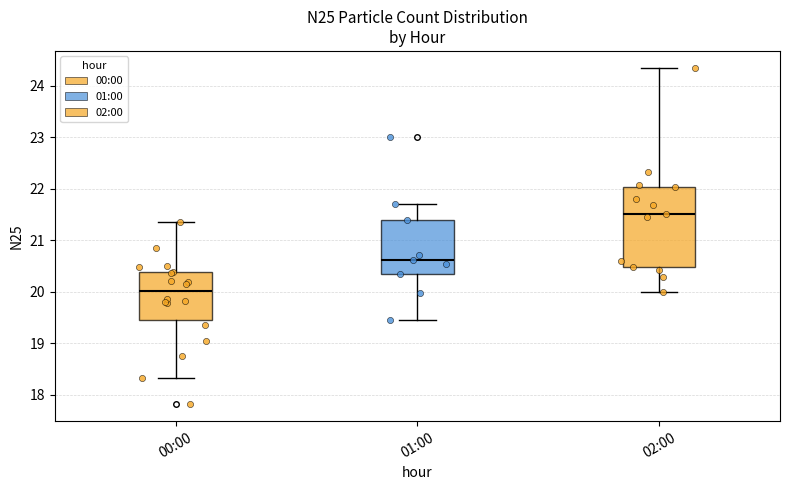

Reading left to right, read every box against the y-axis: the position of its median line, the range the box covers, and the ends of its whiskers. The values are not printed on the chart, so give them approximately, as read against the axis.

00:00: median 20.0, box 19.5 to 20.4, whiskers 18.3 to 21.4
01:00: median 20.6, box 20.3 to 21.4, whiskers 19.5 to 21.7
02:00: median 21.5, box 20.5 to 22.0, whiskers 20.0 to 24.4